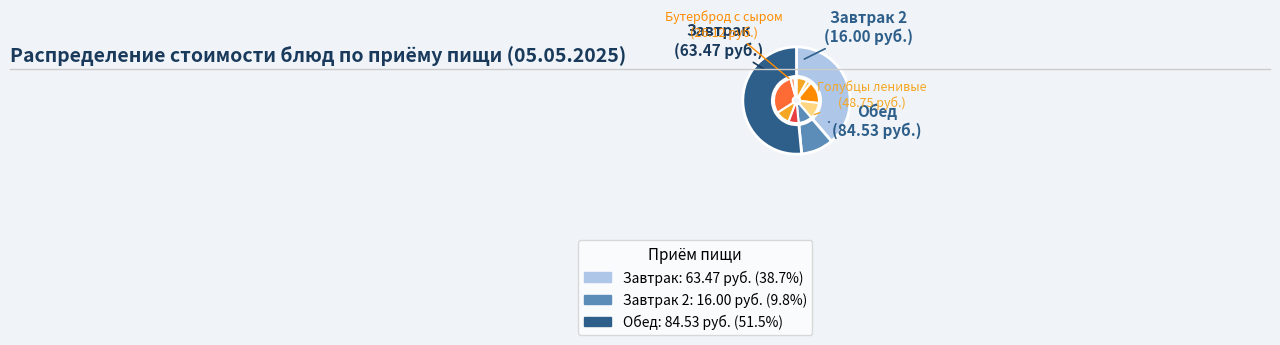

Which slice is the smallest?

Хлеб ржаной